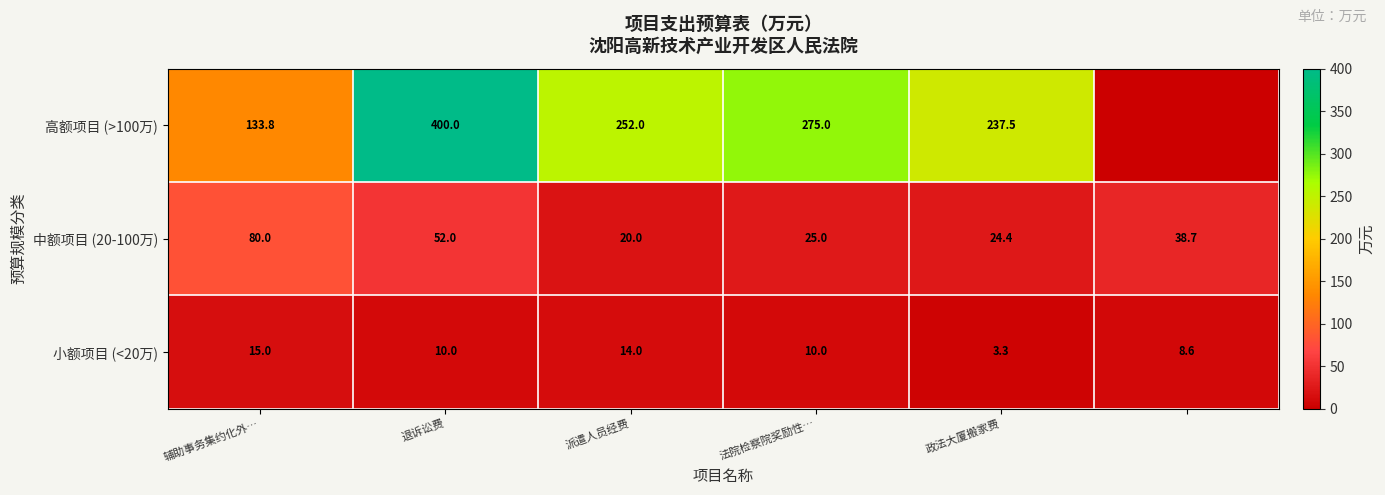

What is the difference between the maximum and minimum values in the 中额项目 (20-100万) series?

60.0